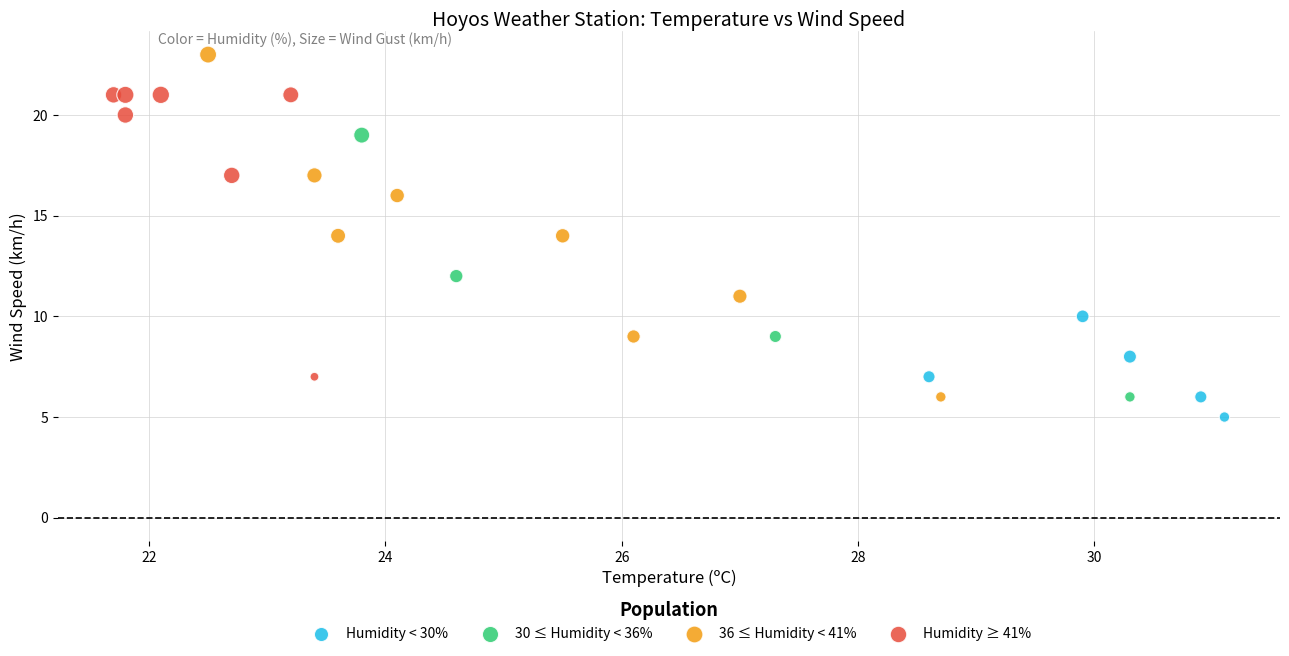

Which series contains the lowest Y value?

Humidity < 30%